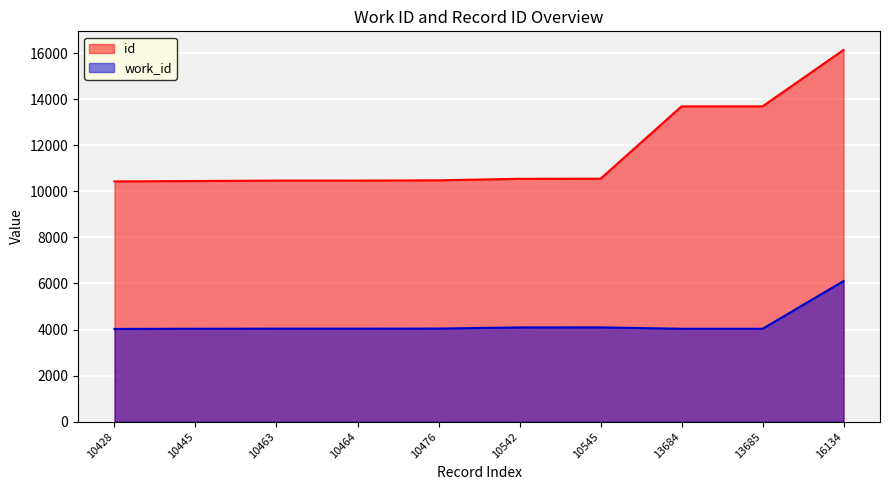

Is it true that work_id equals 4043 at 10476?

True